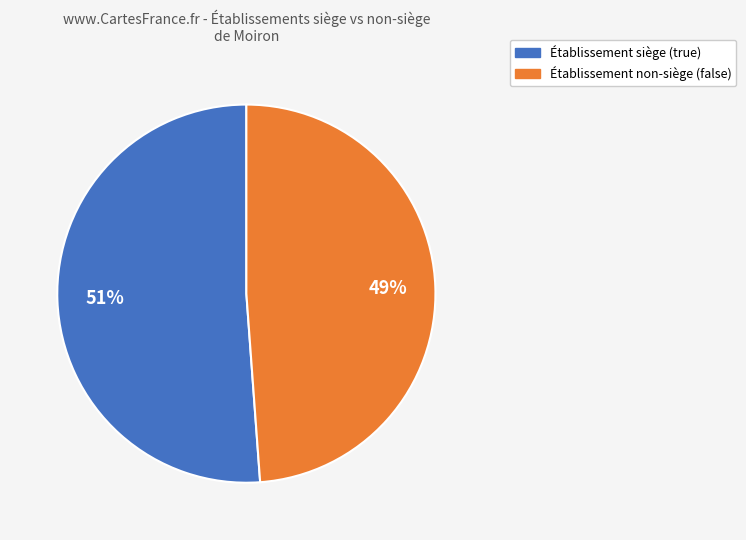

To the nearest percent, what is the difference between the largest and smallest slice percentages?

2%